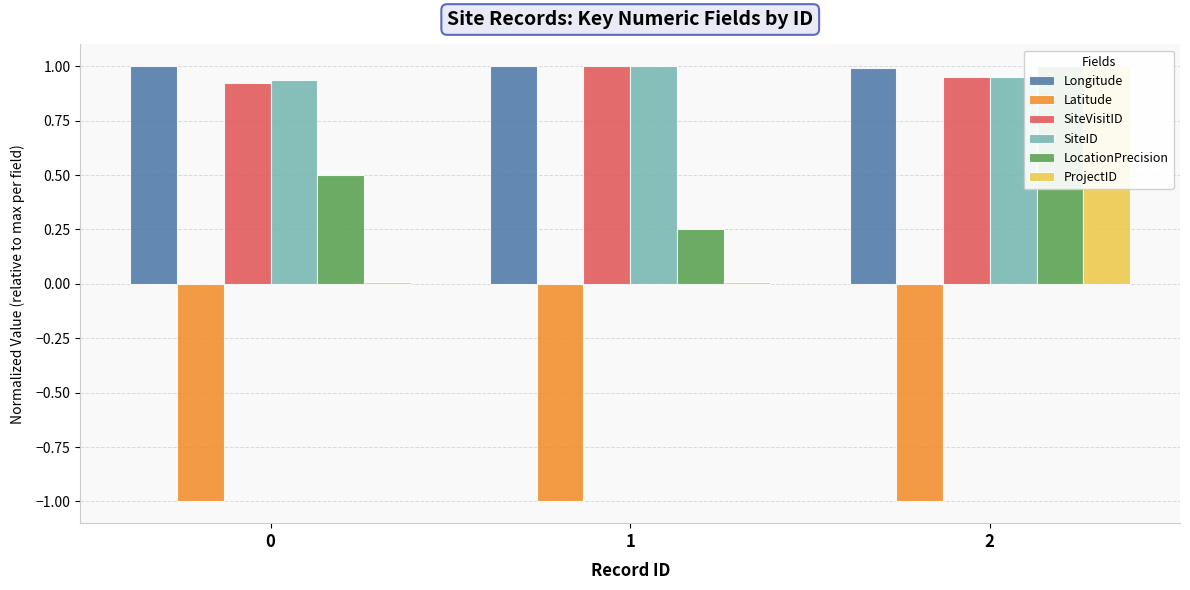

List the labels in order of Longitude value, smallest first.

2, 0, 1